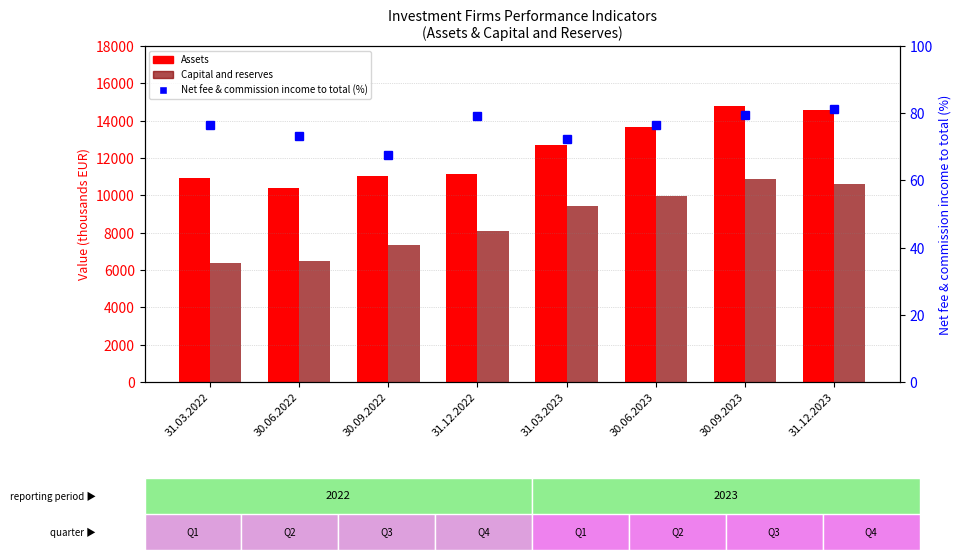

The Net fee & commission income to total (%) series shows 109.5 at 31.03.2022. True or false?

False